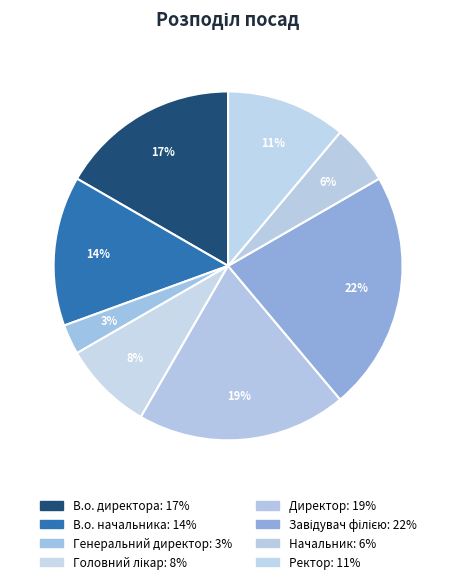

Which category has the smallest portion of the pie?

Генеральний директор